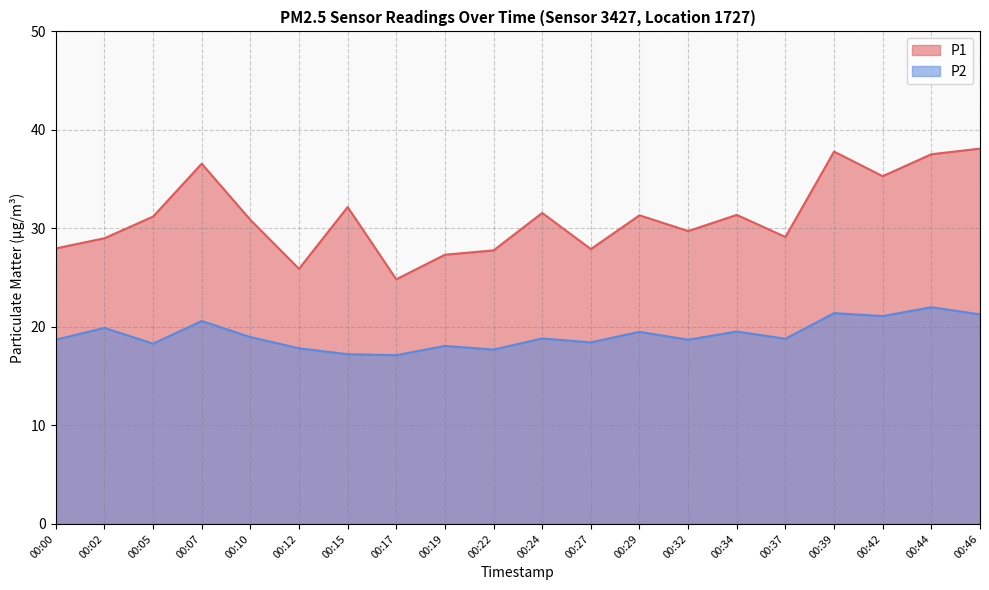

Reading left to right, list all the values displayed in this chart.

P1: 00:00=28.0	00:02=29.0	00:05=31.2	00:07=36.6	00:10=30.9	00:12=25.9	00:15=32.2	00:17=24.8	00:19=27.3	00:22=27.8	00:24=31.6	00:27=27.9	00:29=31.3	00:32=29.7	00:34=31.4	00:37=29.1	00:39=37.8	00:42=35.3	00:44=37.5	00:46=38.1
P2: 00:00=18.7	00:02=19.9	00:05=18.3	00:07=20.6	00:10=19.0	00:12=17.8	00:15=17.2	00:17=17.1	00:19=18.1	00:22=17.7	00:24=18.8	00:27=18.4	00:29=19.5	00:32=18.7	00:34=19.5	00:37=18.8	00:39=21.4	00:42=21.1	00:44=22.0	00:46=21.3